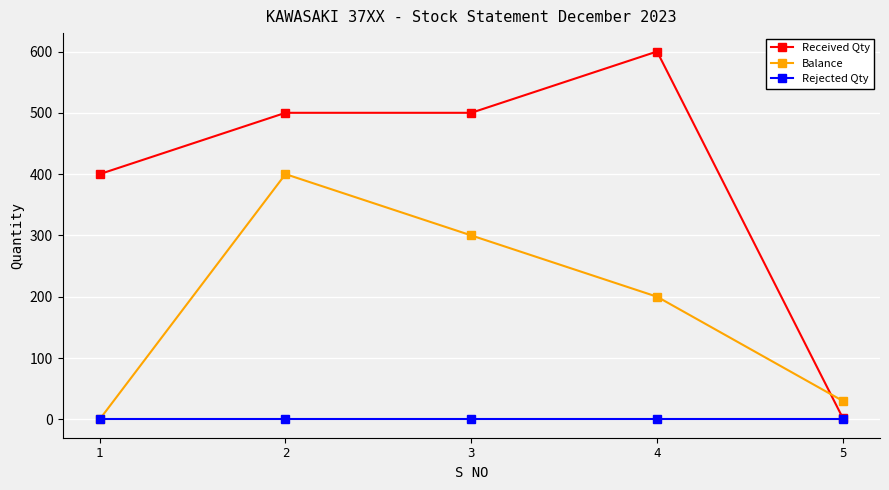

Between 2 and 5, which series saw the biggest shift?

Received Qty